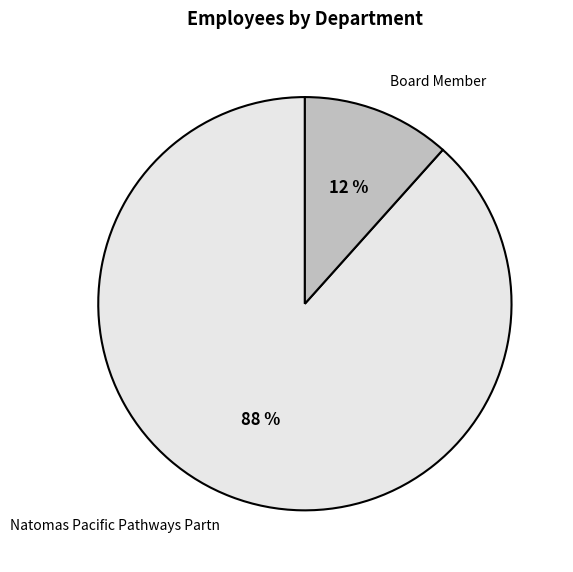

Which category accounts for the majority?

Natomas Pacific Pathways Partn